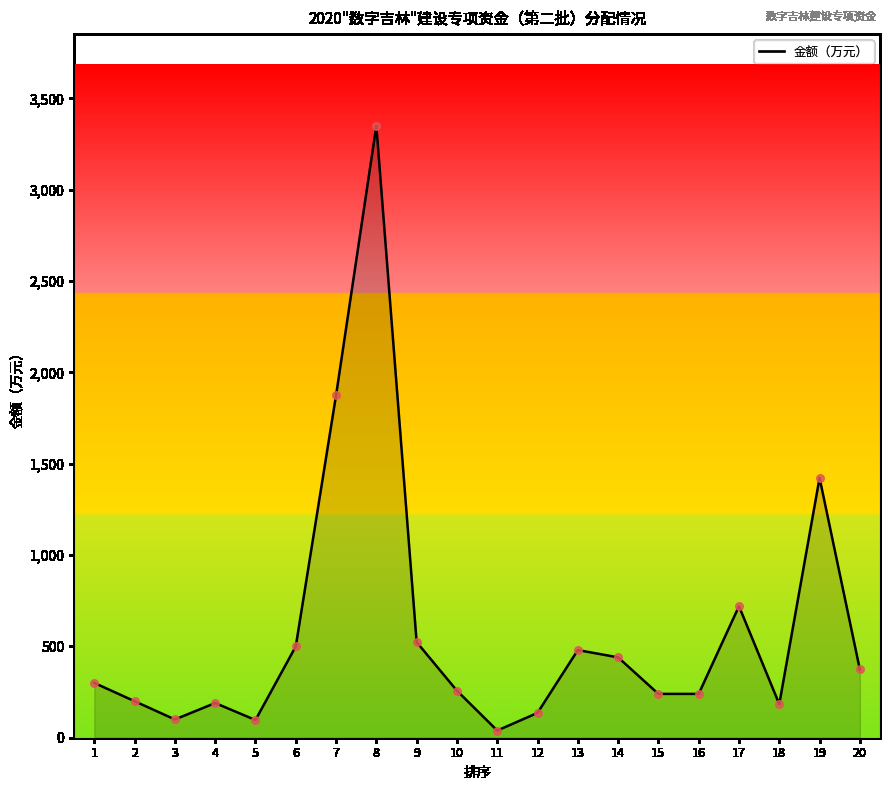

What is the change in value from 10 to 16?

-17.5